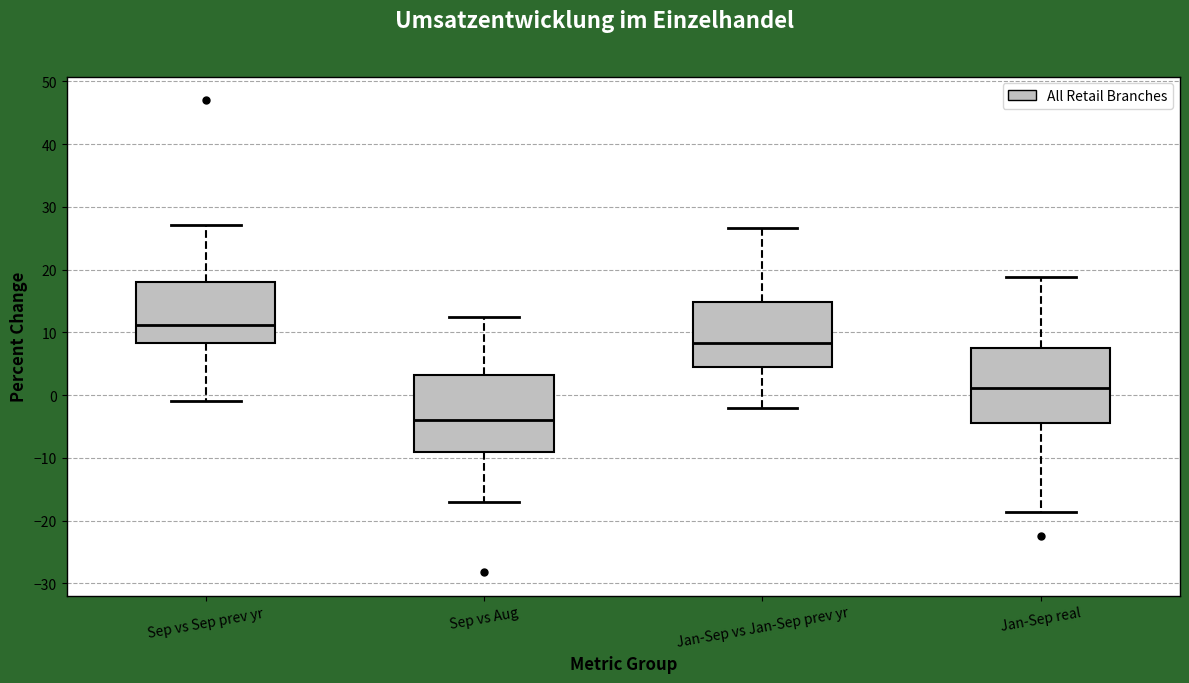

Where is the lower edge of the box for Sep vs Aug on the y-axis? The values are not printed on the chart, so give them approximately, as read against the axis.

-9